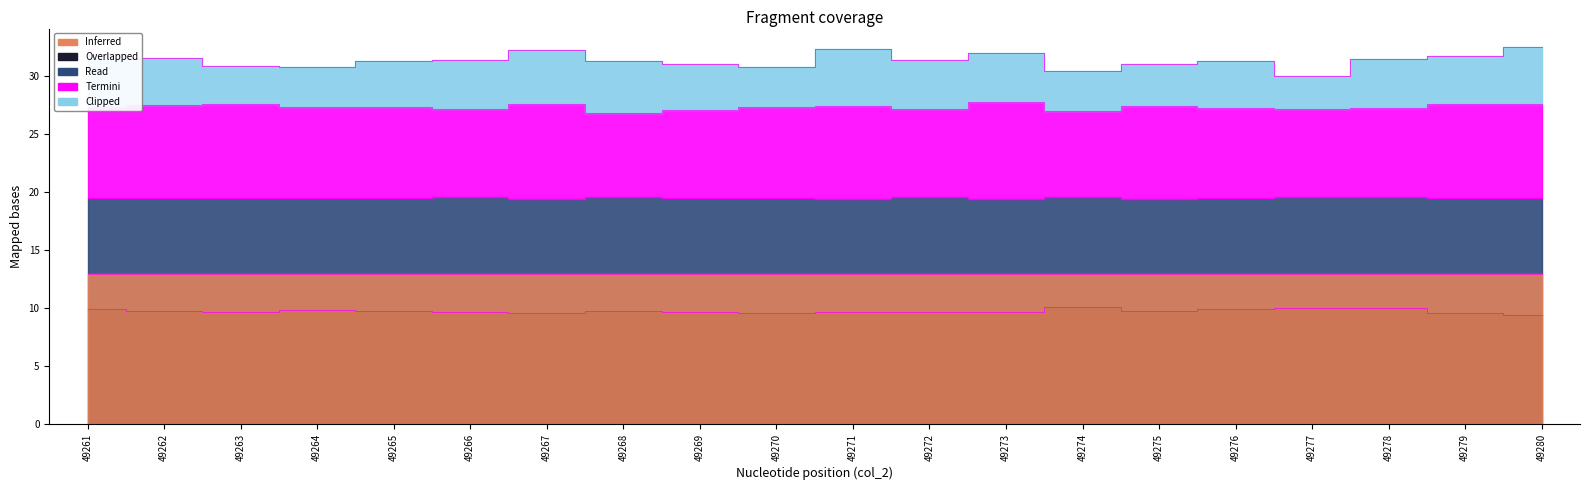

Where is the first local maximum for col_4 (Overlapped)?

49264